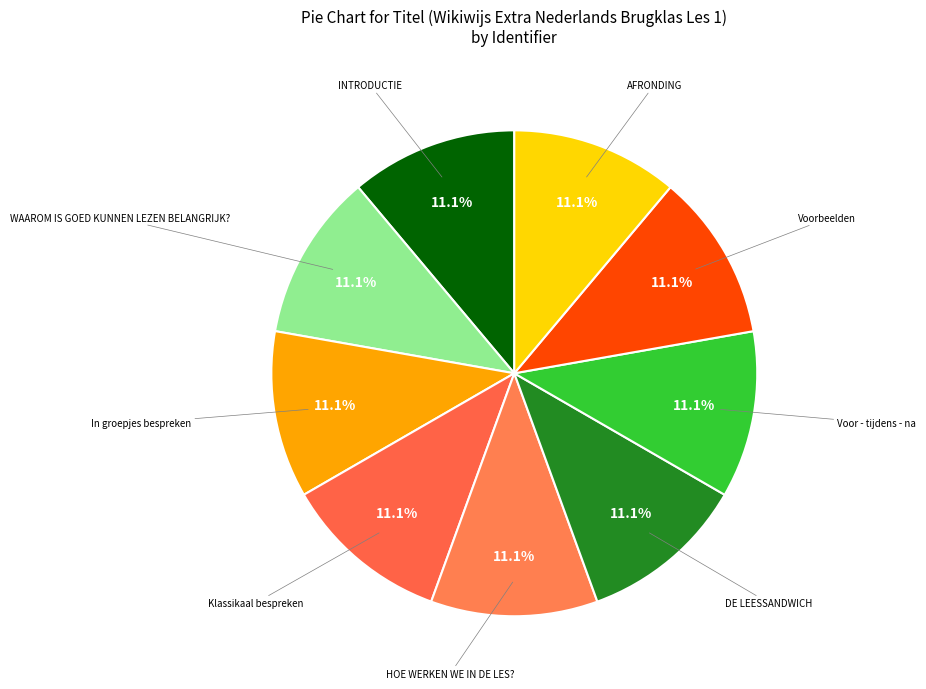

What is the smallest slice in the pie chart?

INTRODUCTIE